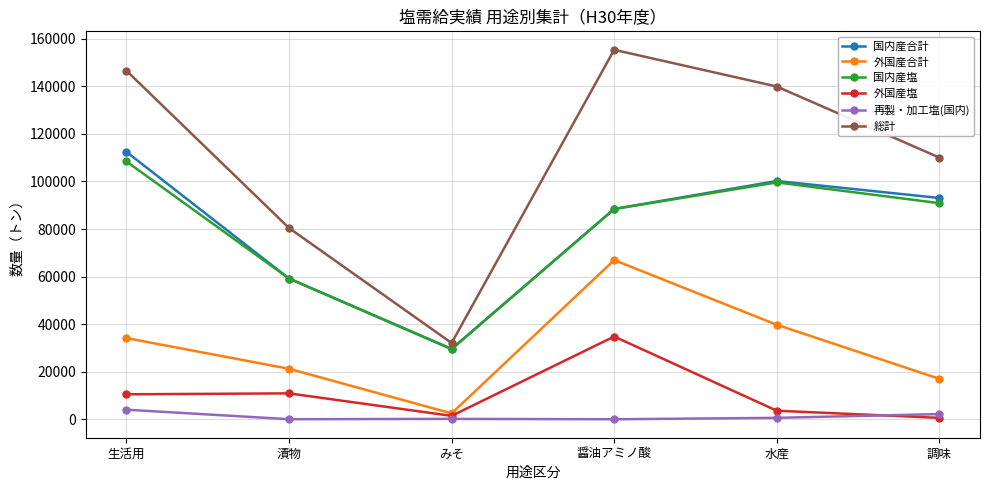

How many data points does each series have?

6